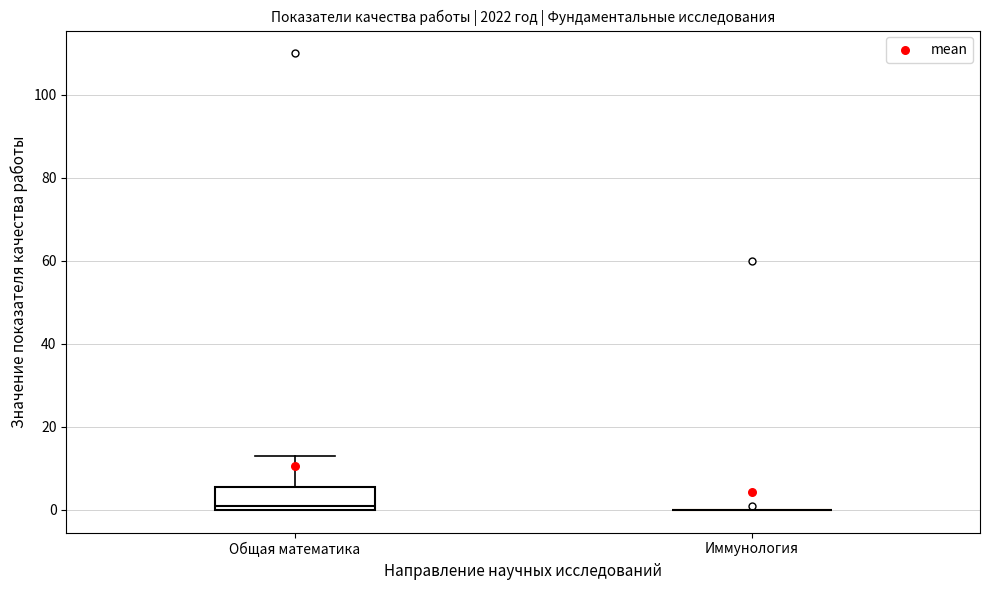

Reading left to right, transcribe this box plot: for each box, give where its median line is, the range the box spans, and where its two whiskers end, as read against the y-axis. The values are not printed on the chart, so give them approximately, as read against the axis.

Общая математика: median 2, box 0 to 6, whiskers 0 to 14
Иммунология: box collapsed to a line at 0, whiskers 0 to 0